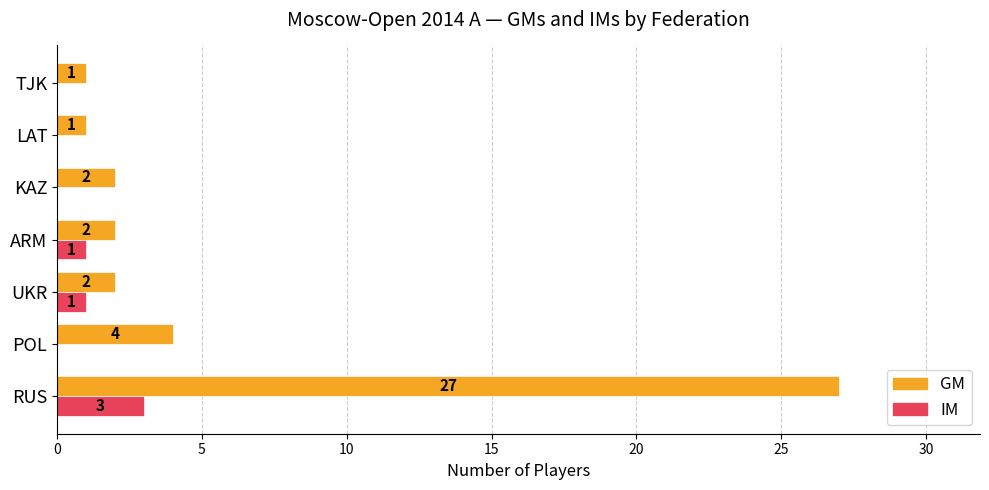

Which category has the highest value in the GM series?

RUS